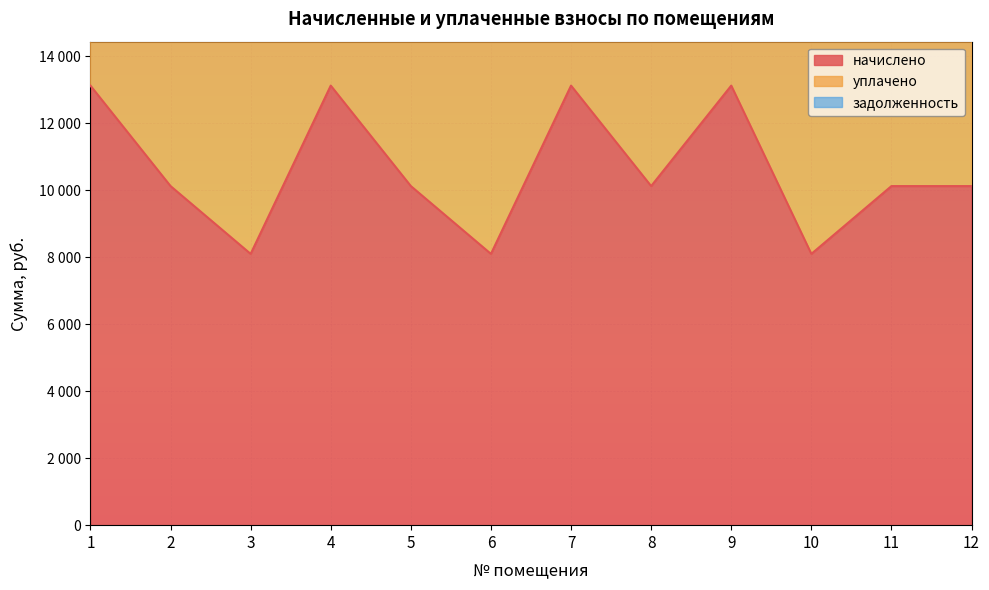

True or false: начислено and задолженность cross at least once.

False